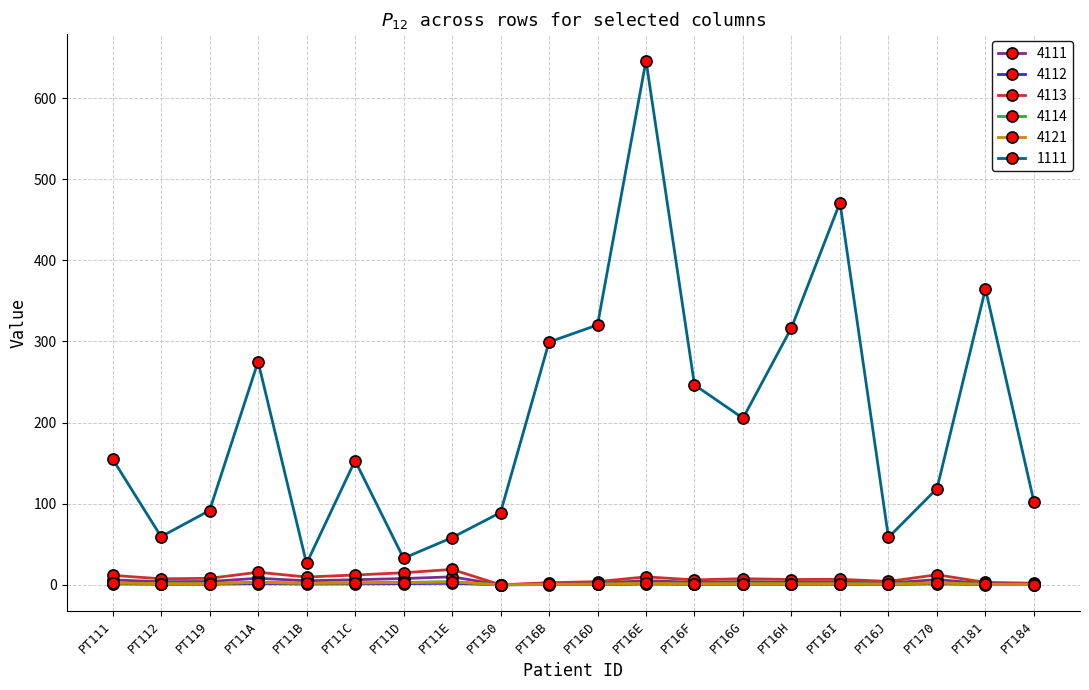

What is the sum of all 4113 values?

162.5